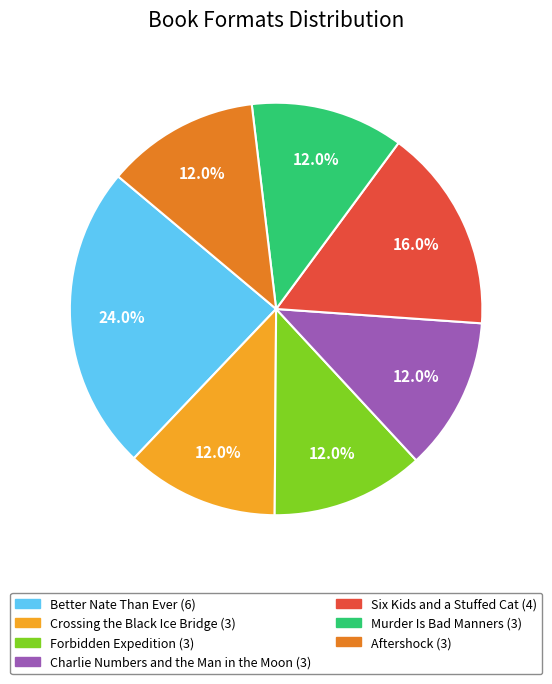

How many segments does this pie chart have?

7